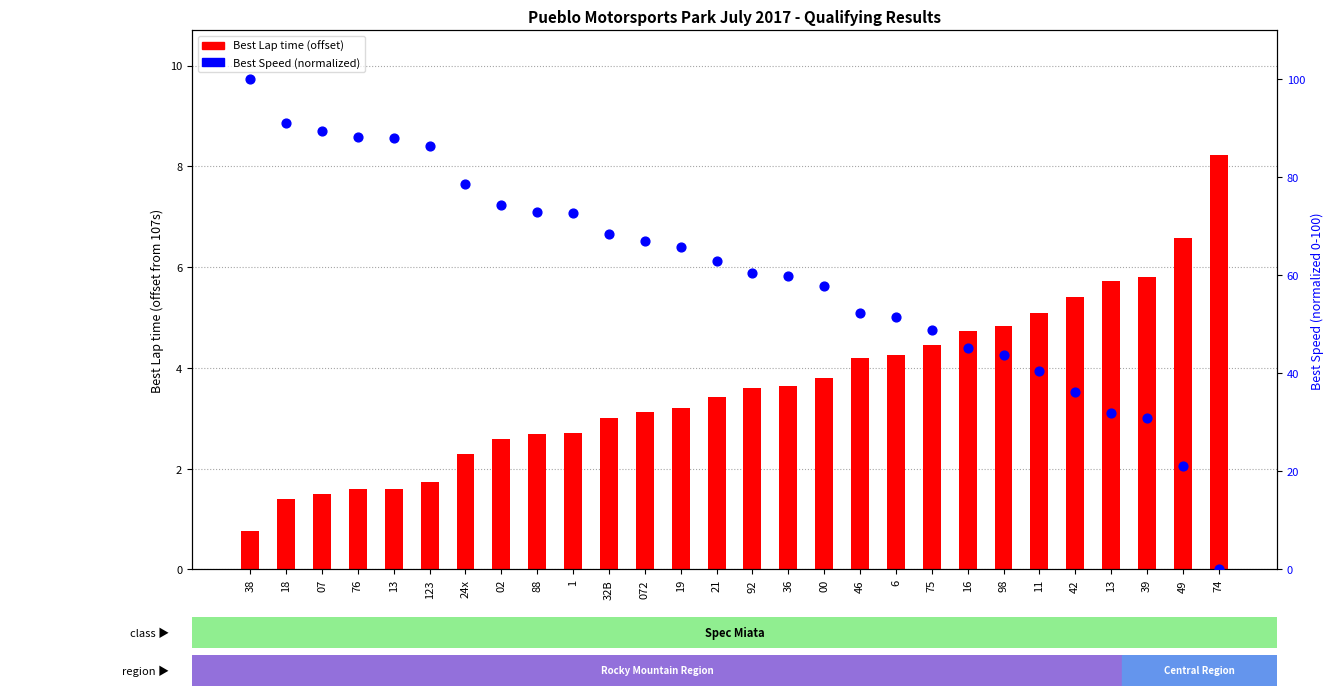

What is the total value across all series at 49?

27.7